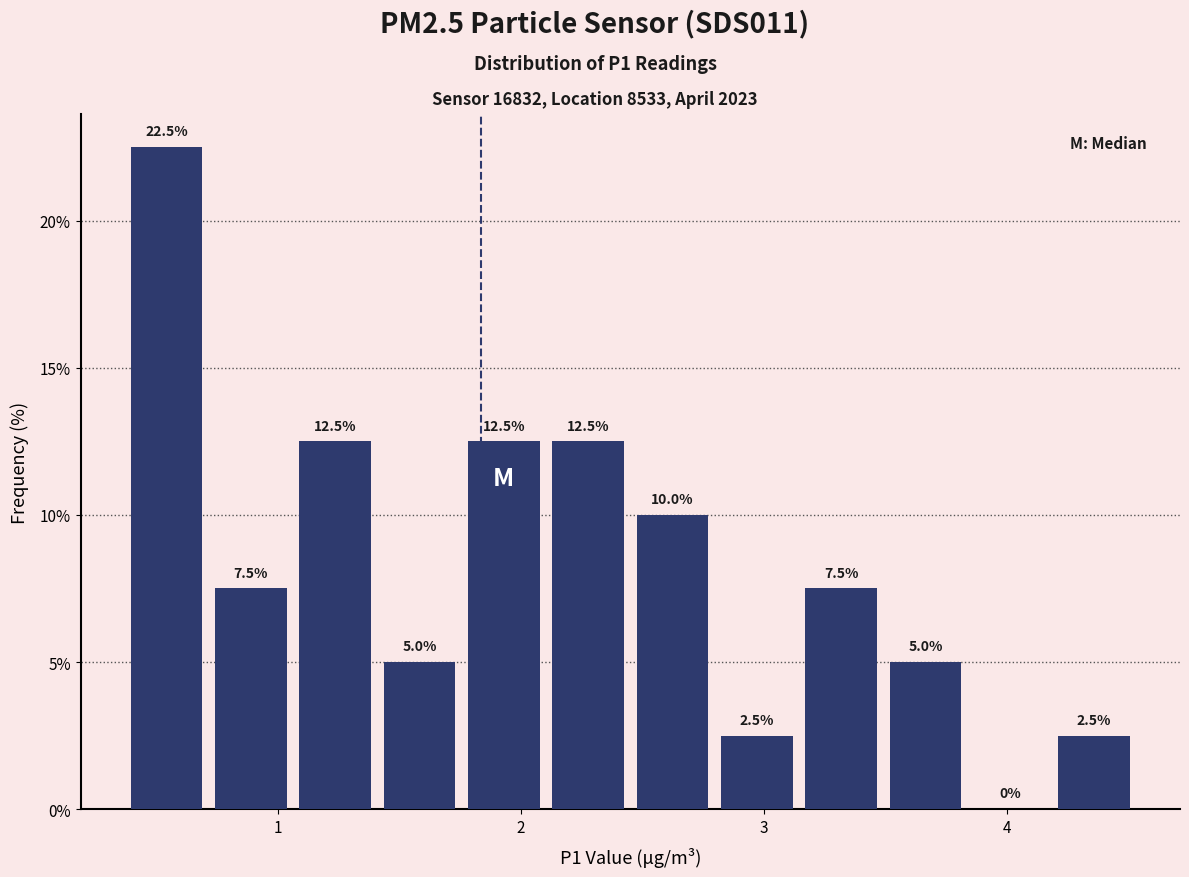

Read against the x-axis, roughly where is the centre of the tallest bar?

0.5